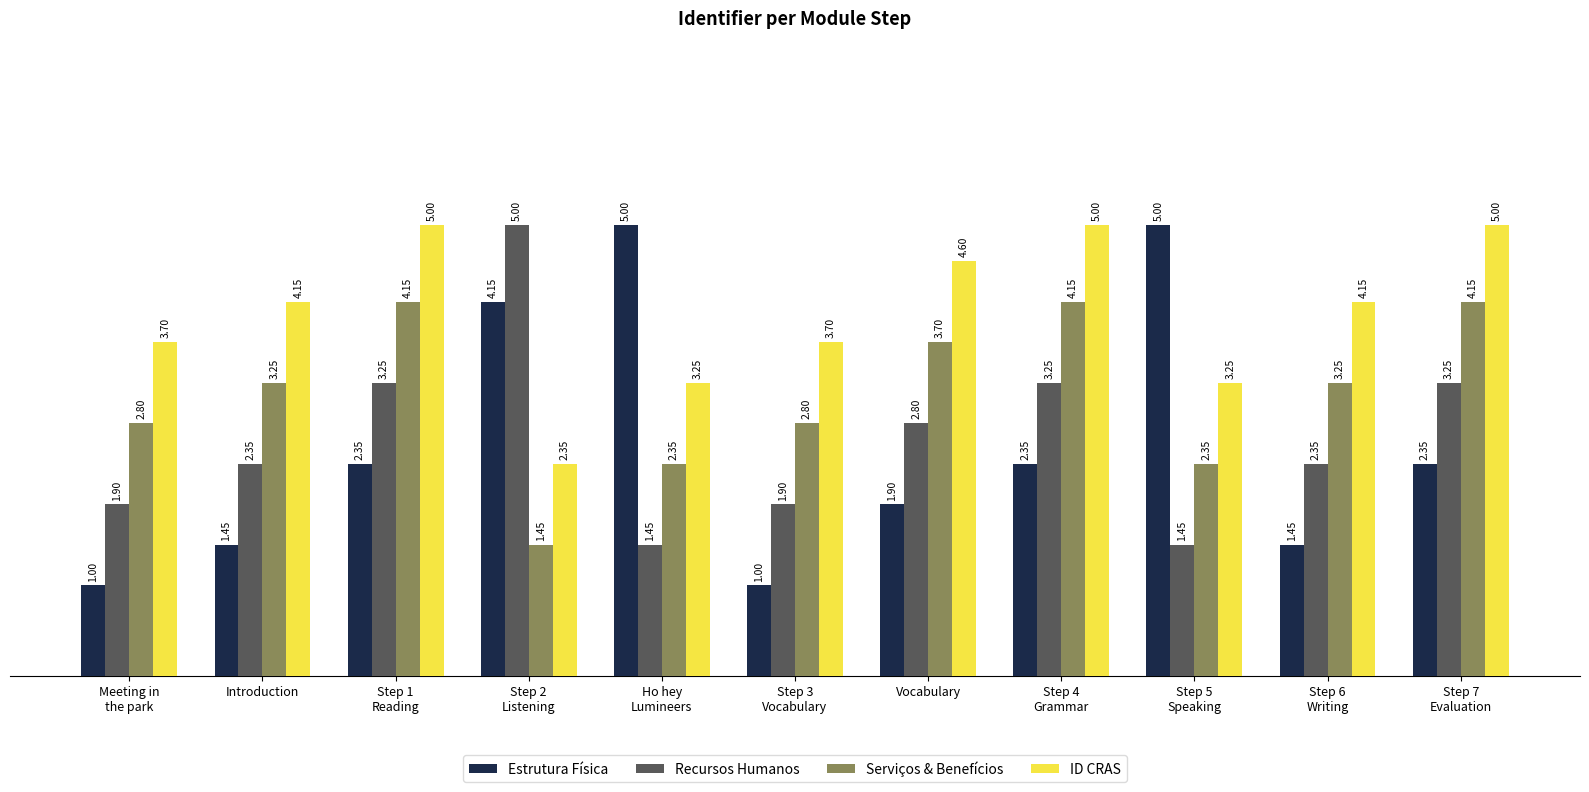

What is the difference between the maximum and minimum values in the Estrutura Física series?

4.0